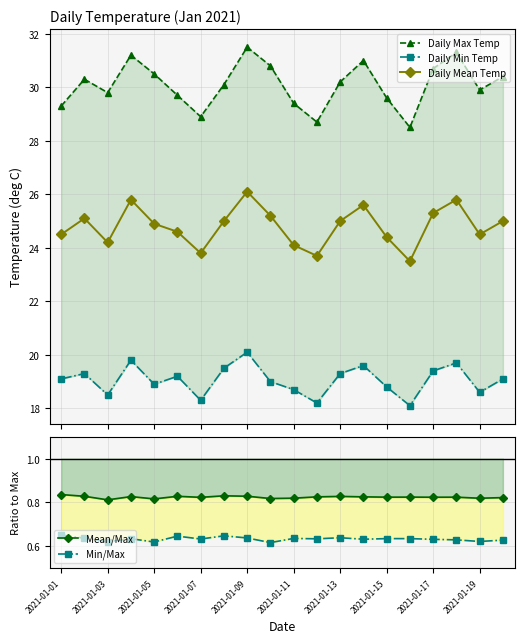

What are all the series names shown in the legend?

Daily Max Temp, Daily Min Temp, Daily Mean Temp, Mean/Max, Min/Max